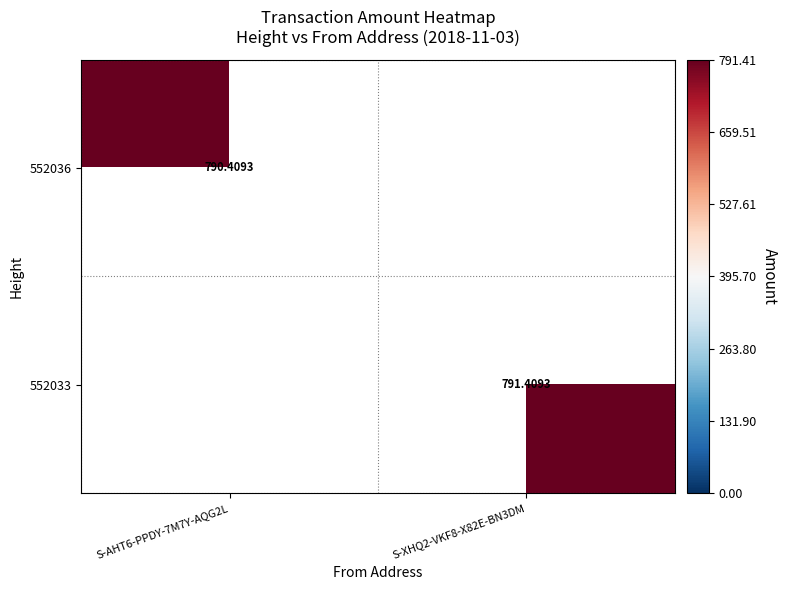

What is the sum of all 552036 values?

790.4